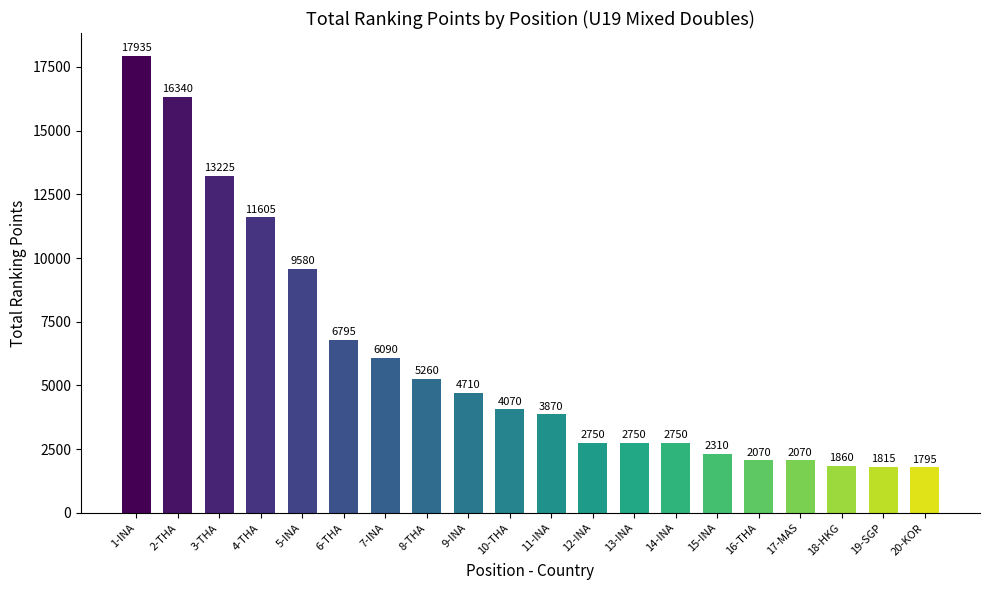

The value at 13-INA is 4568. True or false?

False